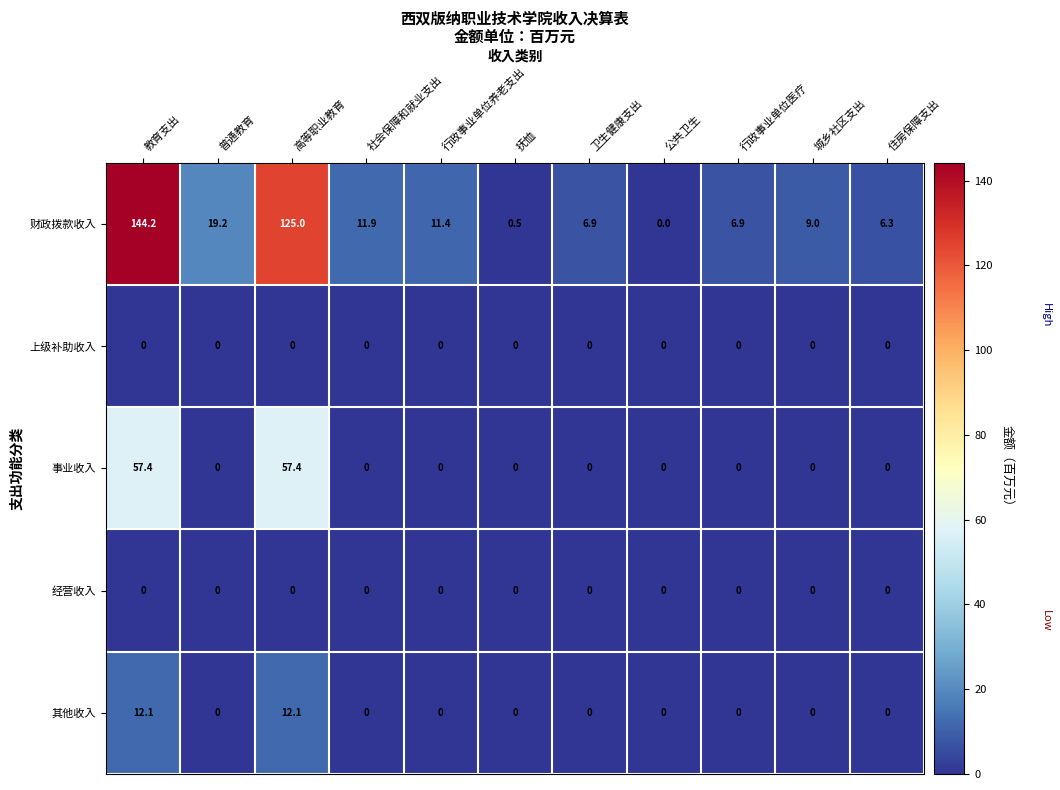

The 其他收入 series shows 7.0 at 行政事业单位养老支出. True or false?

False